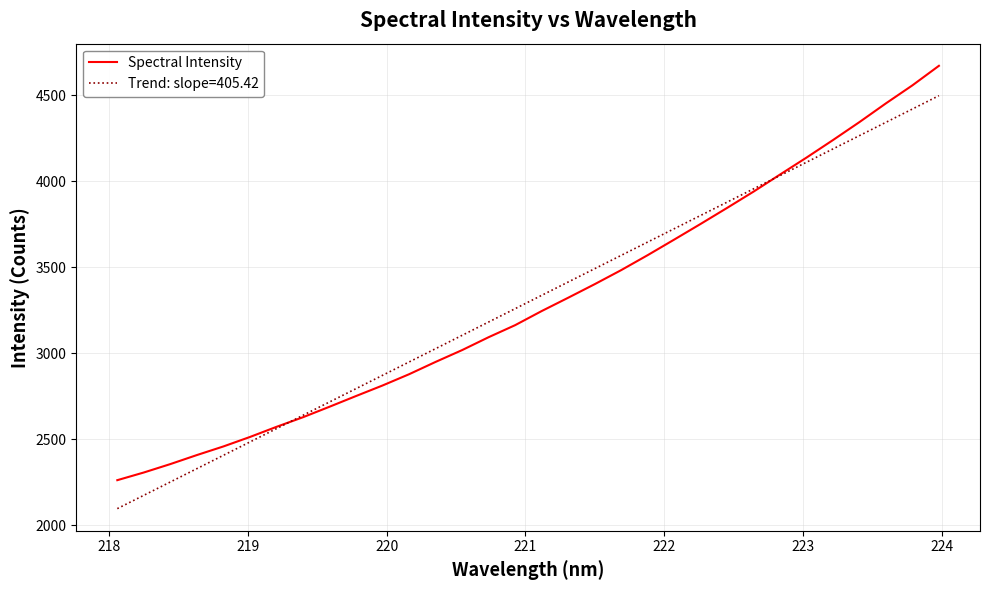

Reading right to left, list all the values displayed in this chart.

4671.7	4558.3	4453.6	4344.8	4240.2	4138.3	4039.8	3940.5	3845.7	3752.6	3661.3	3570.9	3483.9	3402.2	3323.4	3246.0	3164.1	3094.2	3019.2	2950.6	2879.0	2813.5	2752.3	2690.0	2629.0	2573.1	2514.2	2459.2	2409.1	2356.7	2307.8	2263.1